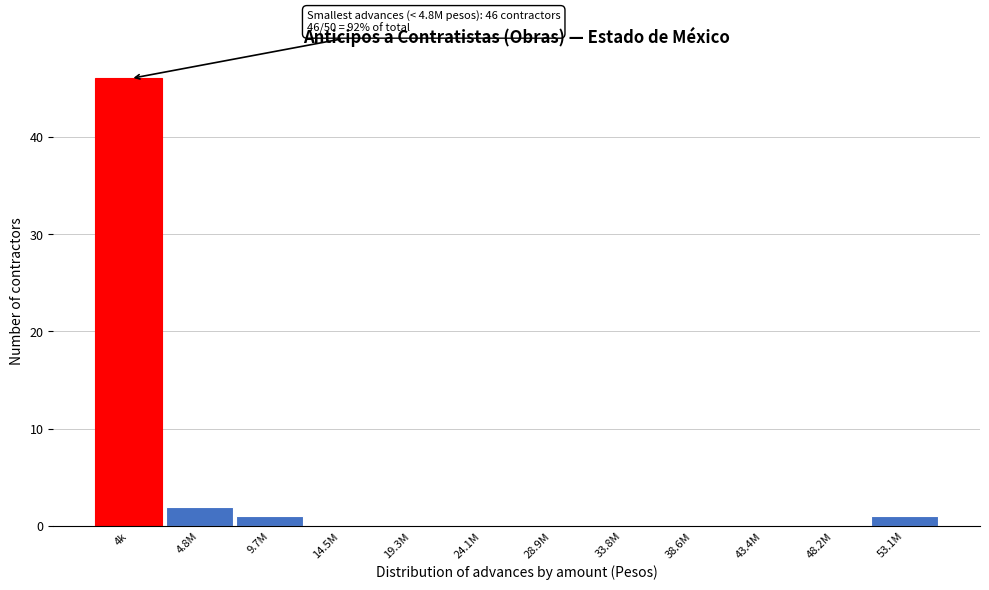

Reading left to right, transcribe all the data shown in this chart.

4k=46	4.8M=2	9.7M=1	14.5M=0	19.3M=0	24.1M=0	28.9M=0	33.8M=0	38.6M=0	43.4M=0	48.2M=0	53.1M=1